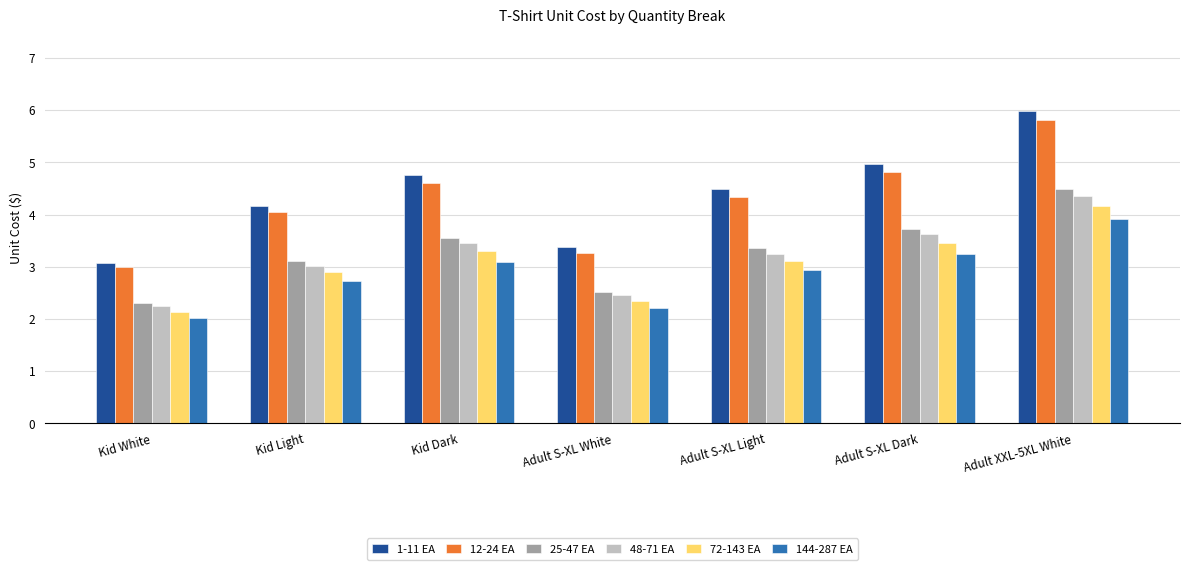

What is the label of the 6th bar from the right?

Kid Light